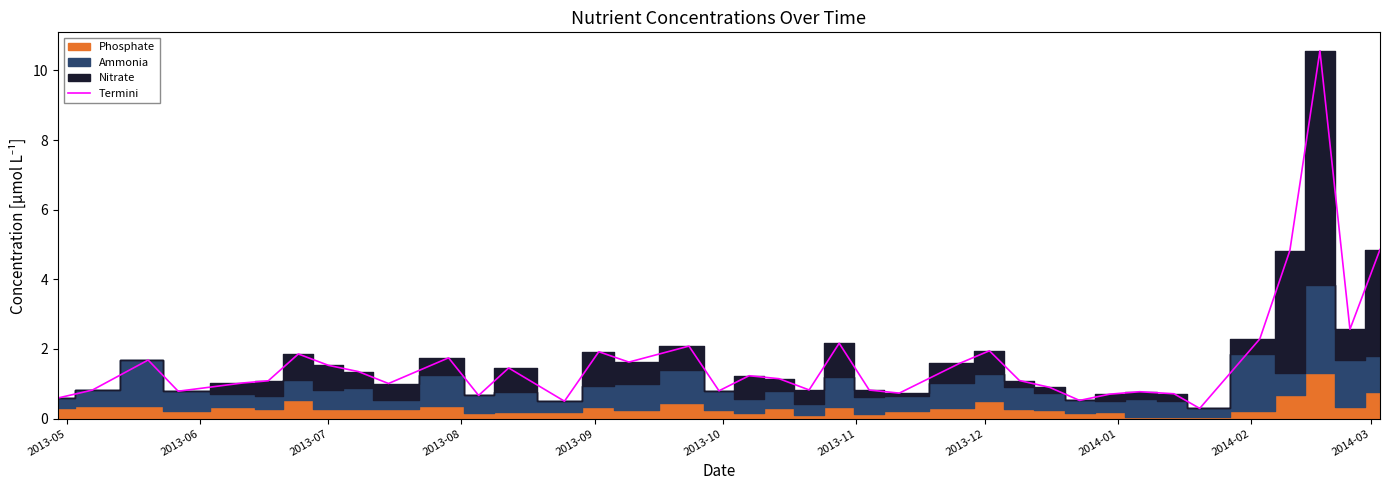

What is the difference between the second highest and minimum values?

4.6